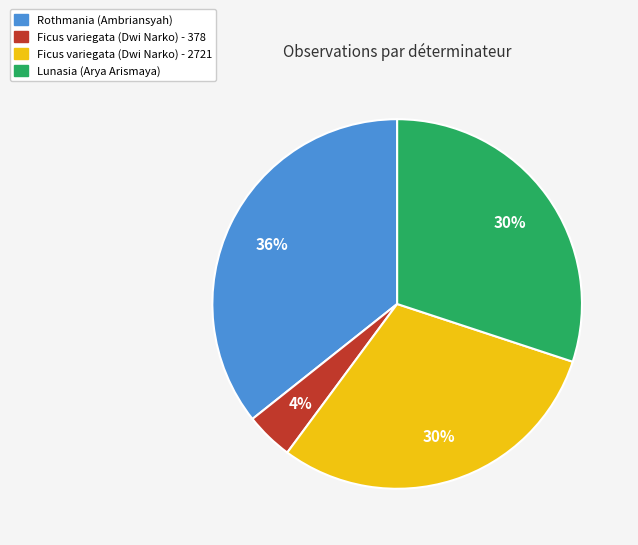

How many segments does this pie chart have?

4